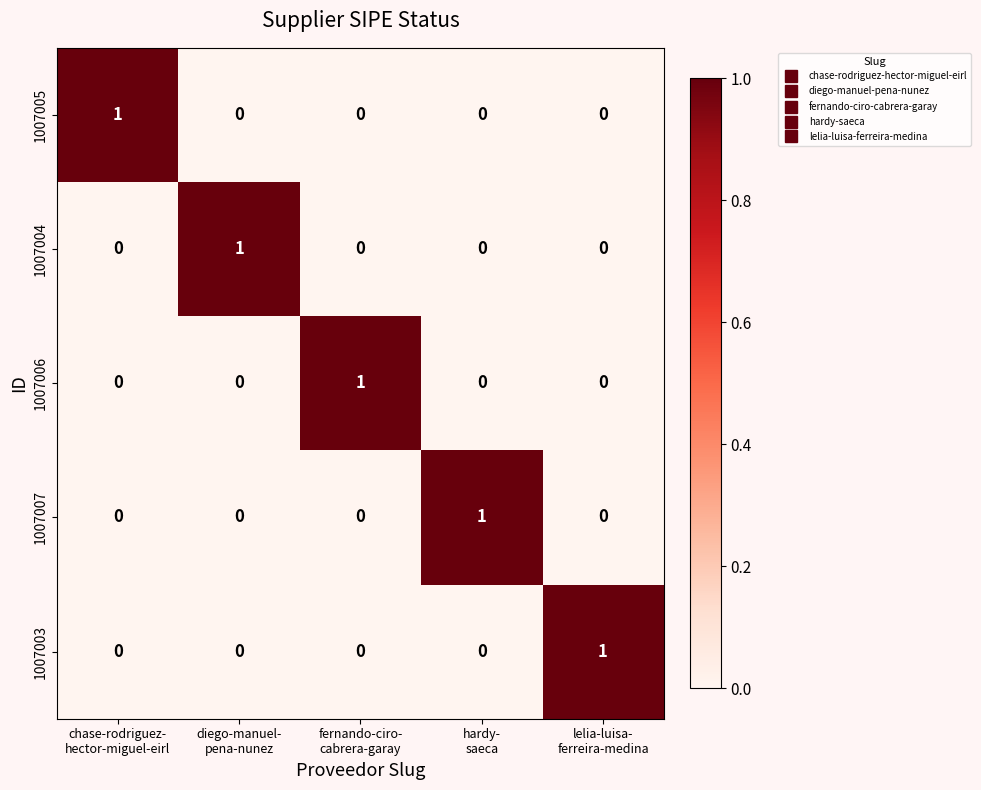

How many 1007007 values are between 0 and 1?

5